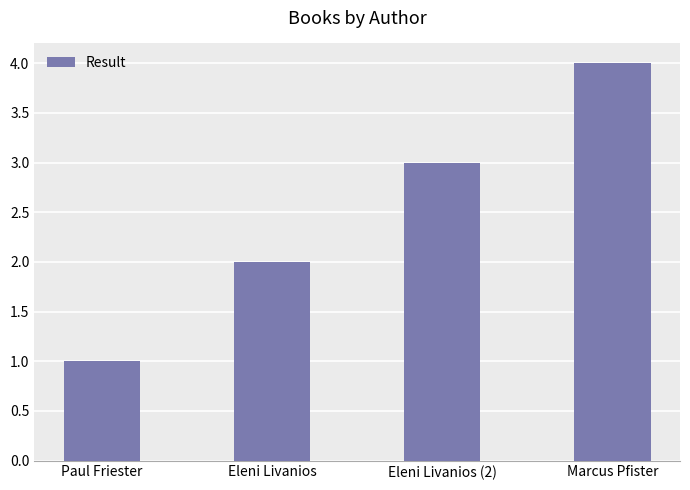

Between Paul Friester and Eleni Livanios (2), which is larger?

Eleni Livanios (2)